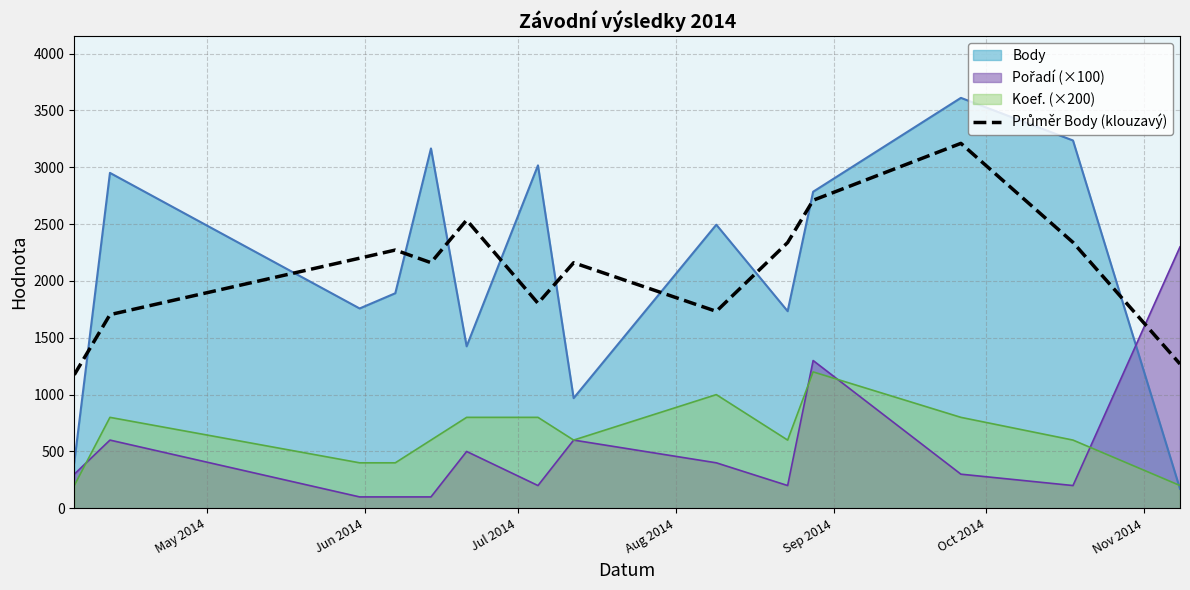

What is the greatest value displayed?

3611.0